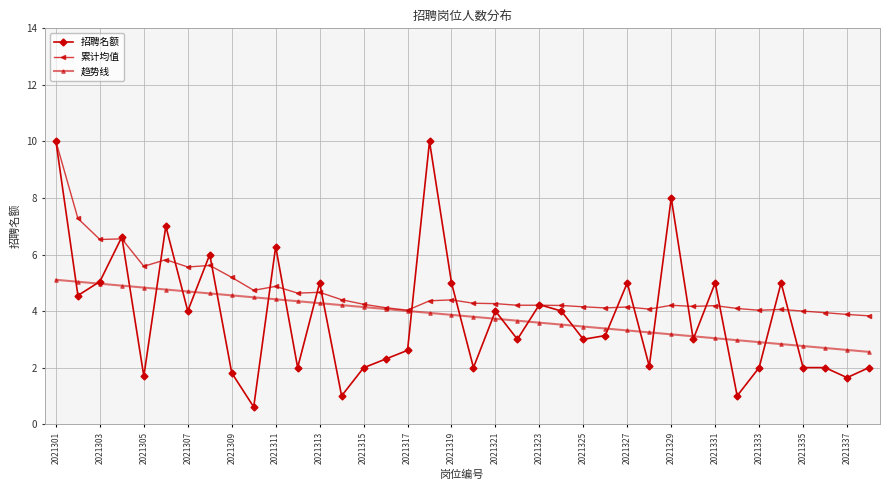

Which series has the largest total across all categories?

累计均值